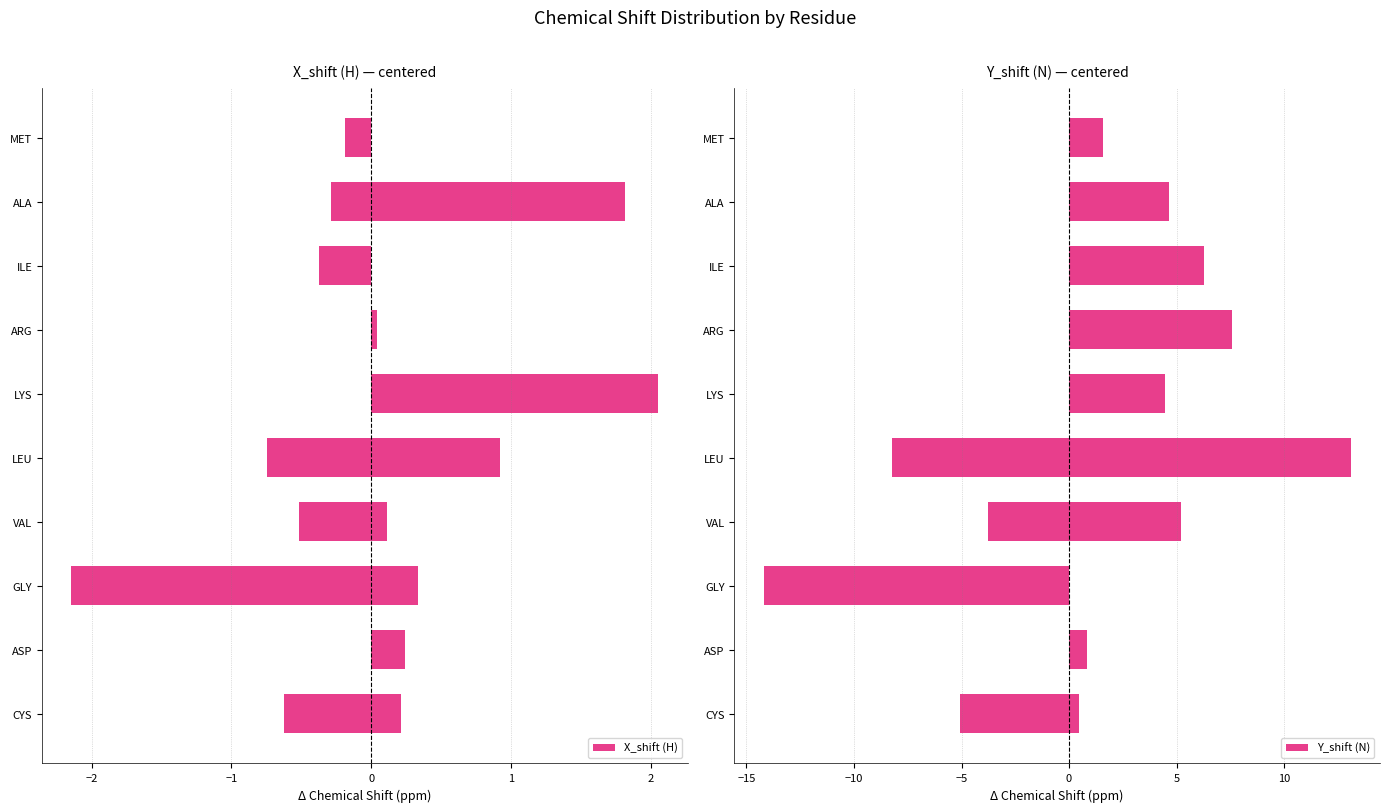

What is the highest value of the Y_shift (N) series?

13.1